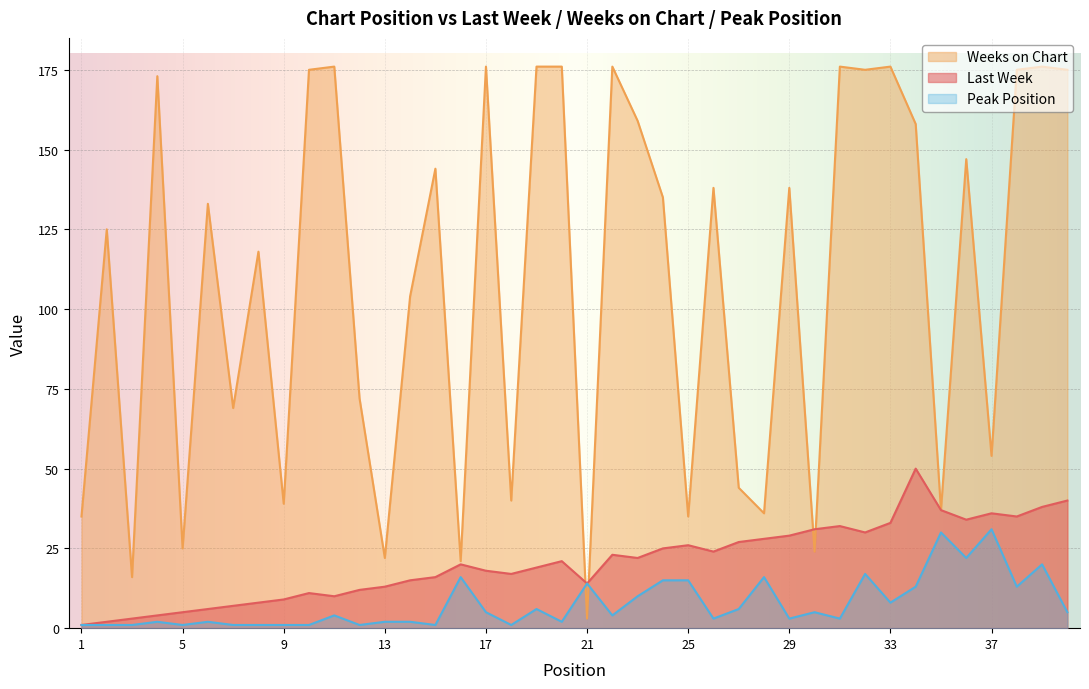

What is the sum of all Last Week values?

831